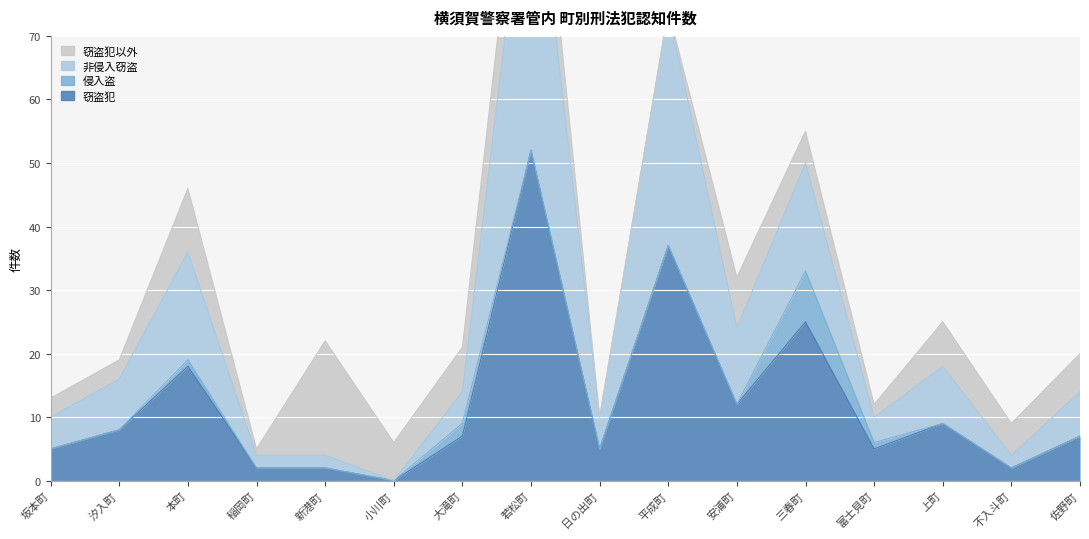

How many positive values does the 非侵入窃盗 series have?

15